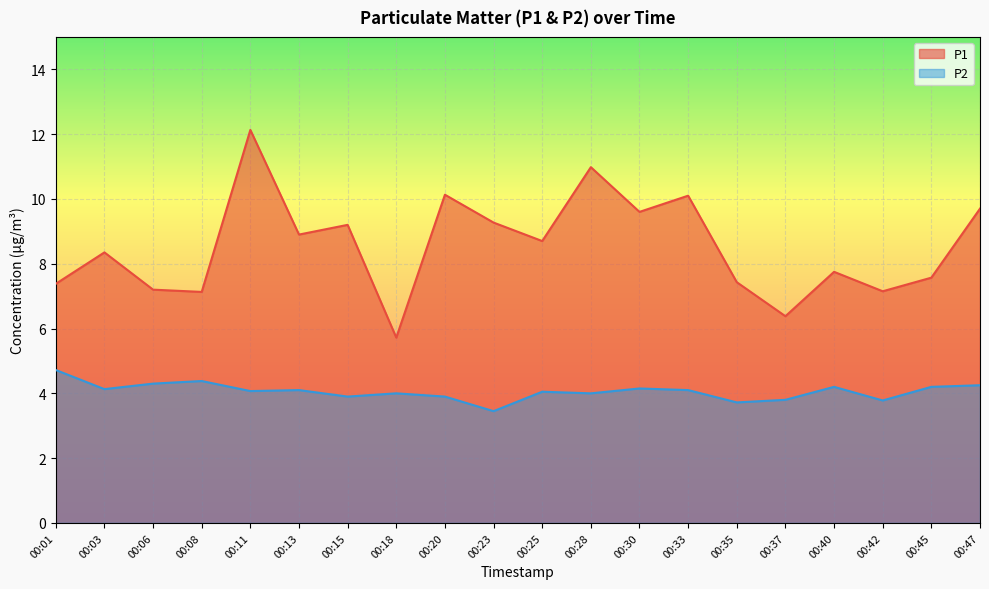

What is the value of the P2 point at the 11th from the left?

4.0